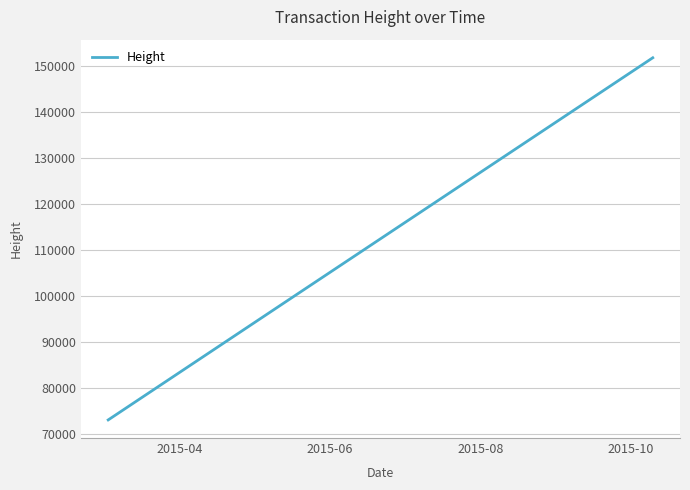

What is the greatest value displayed?

151830